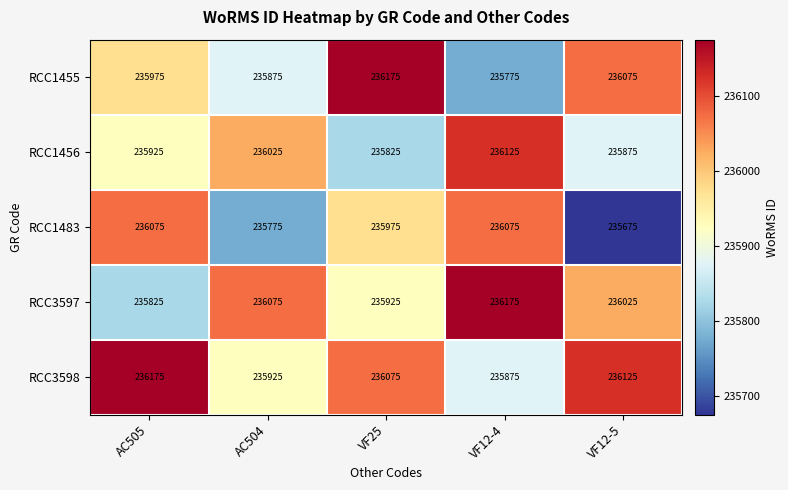

Which series changed the most between AC505 and VF12-5?

RCC1483